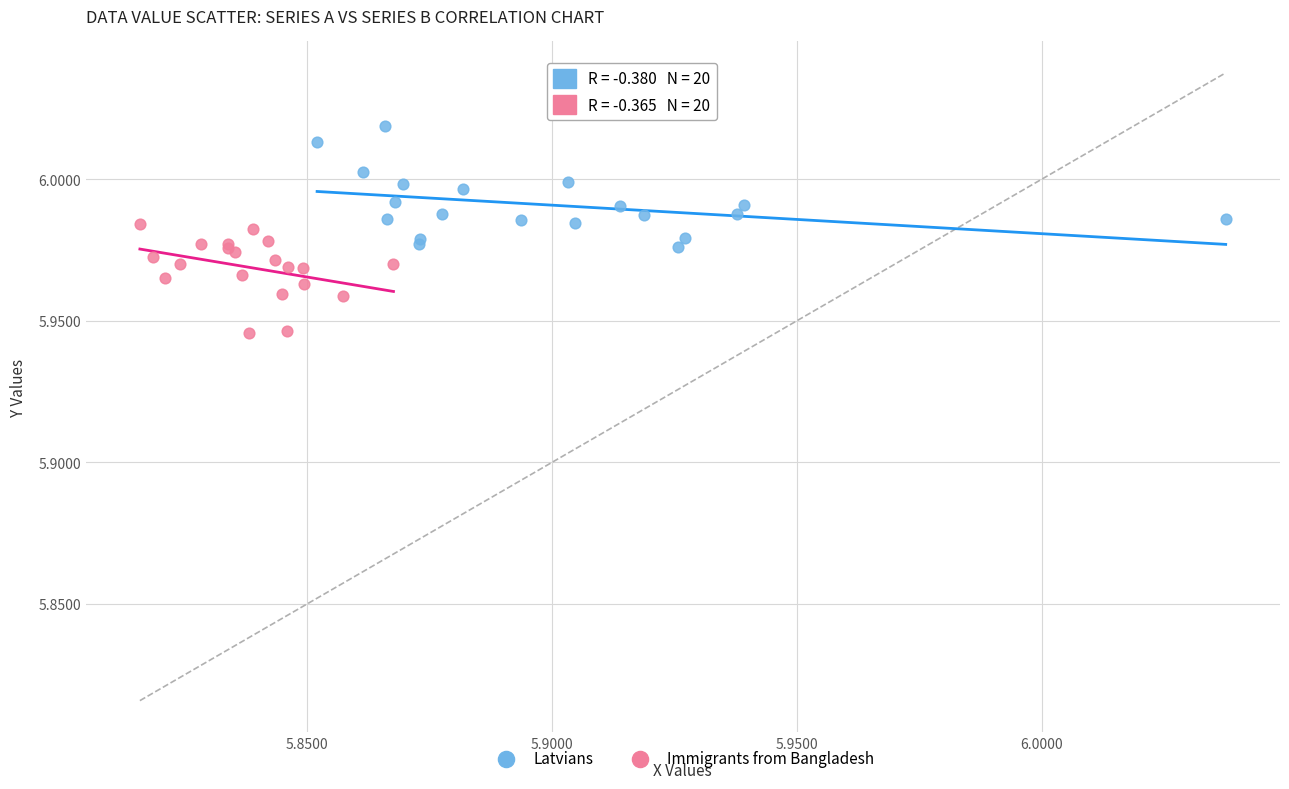

Which series contains the lowest Y value?

Immigrants from Bangladesh